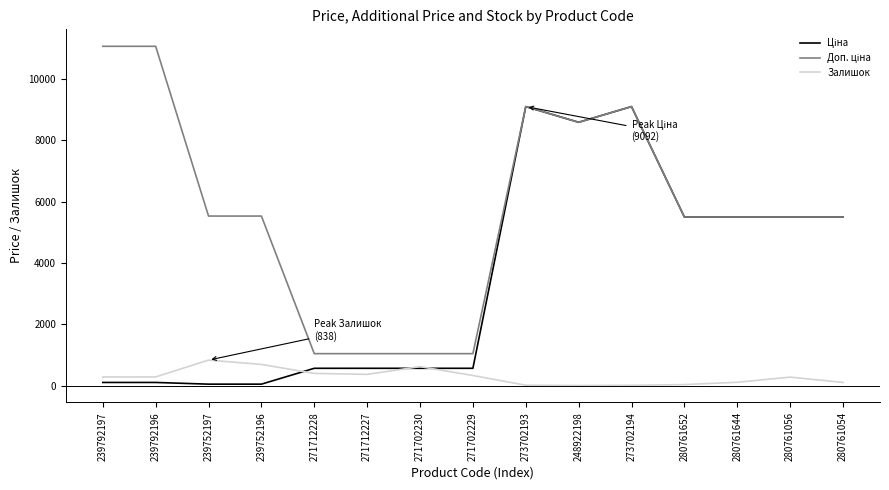

What is the highest value of the Залишок series?

838.0